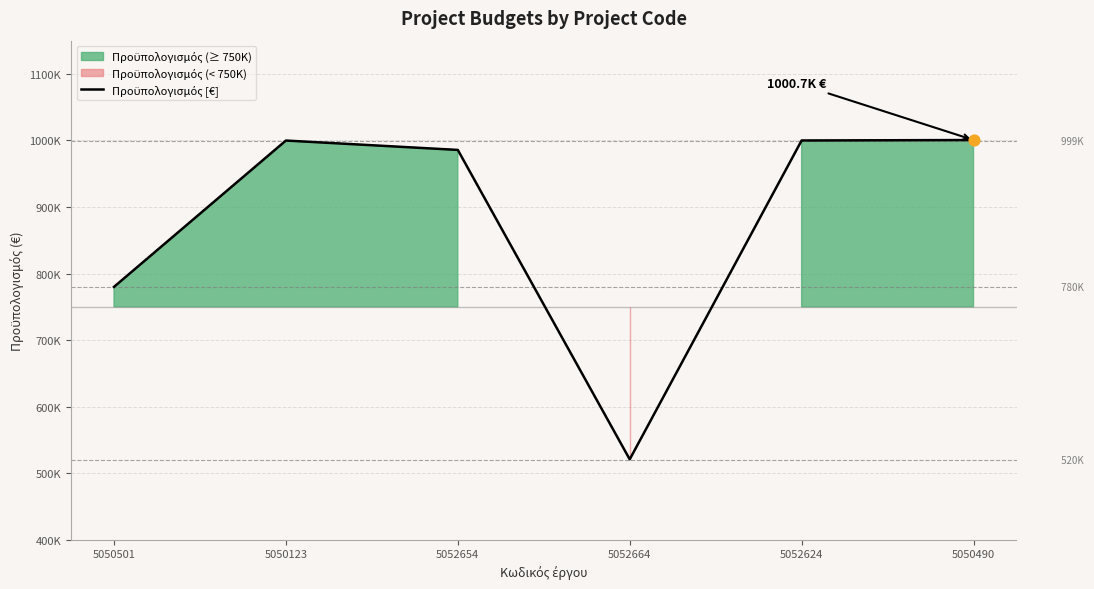

What is the ratio of the value at 5050490 to the value at 5052654?

1.0